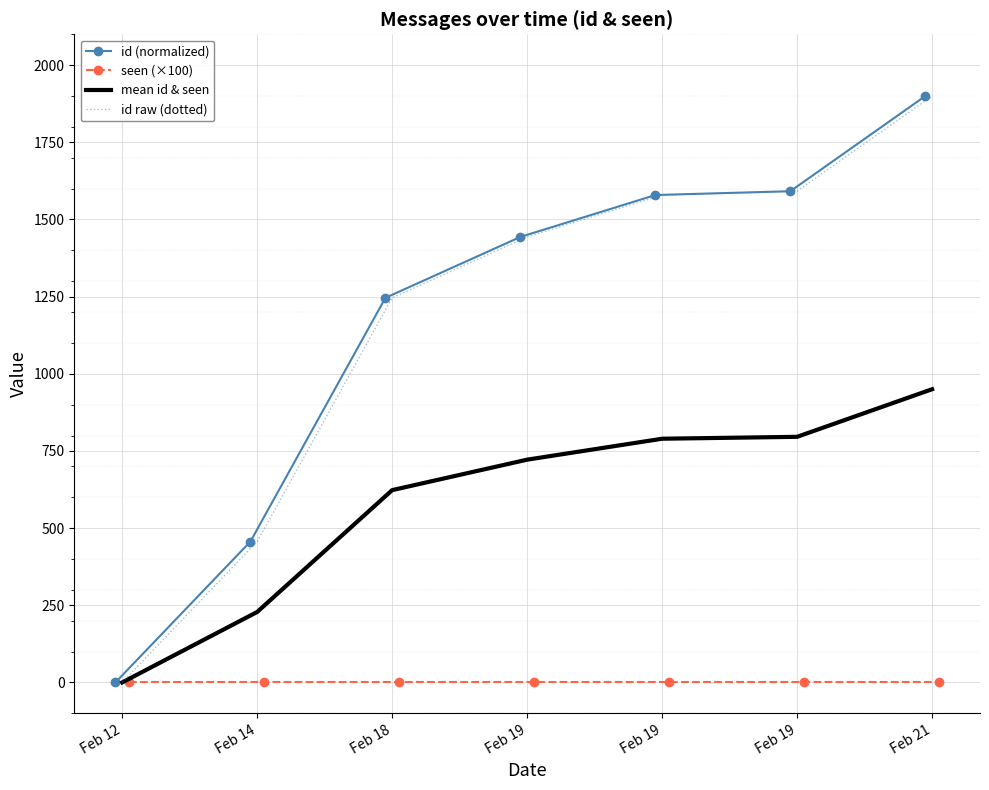

At which category does the chart reach its minimum across all series?

Feb 12